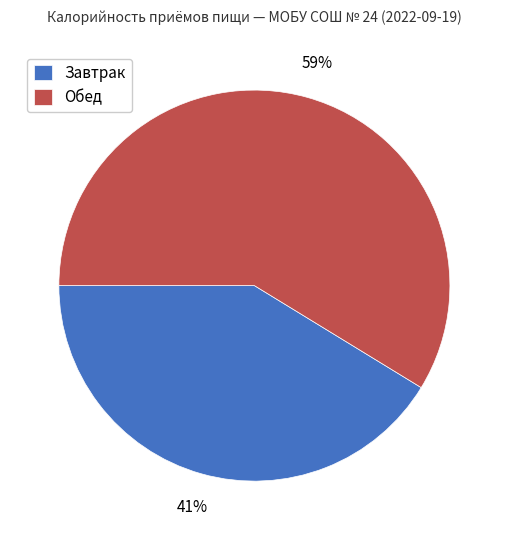

Count the number of slices in the pie.

2